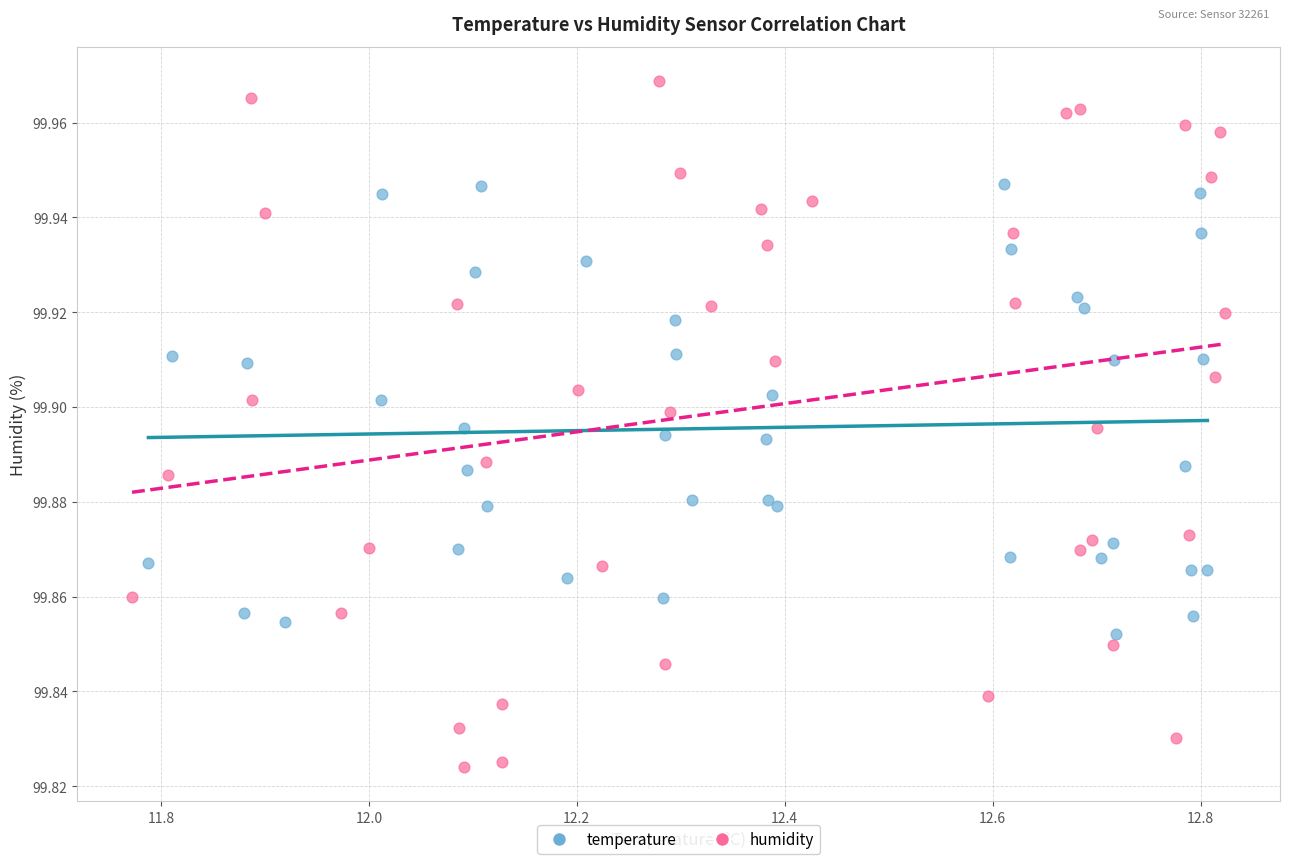

Which series reaches the maximum Y coordinate?

humidity